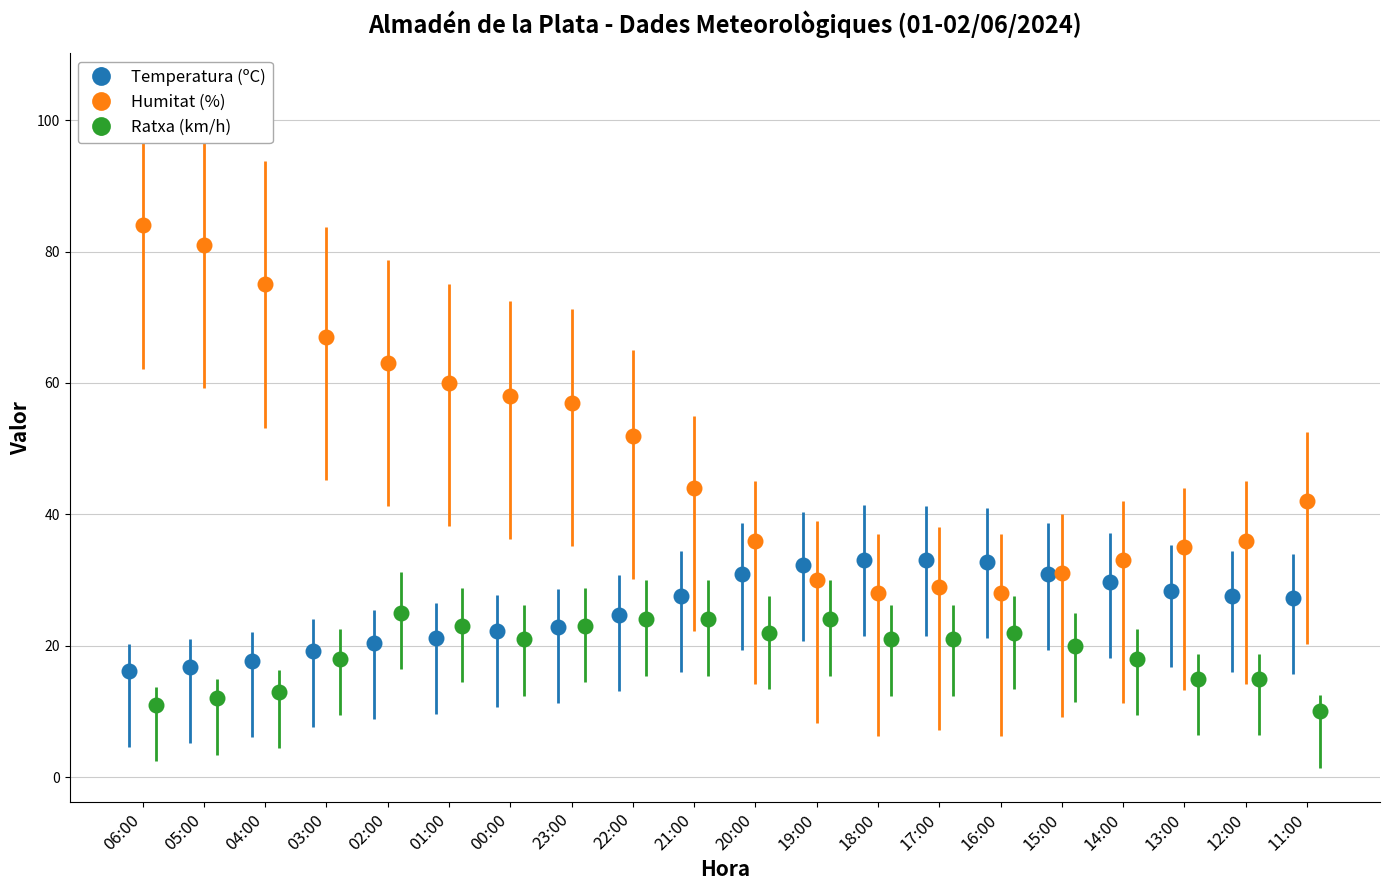

What is the maximum value for Temperatura (ºC)?

33.1